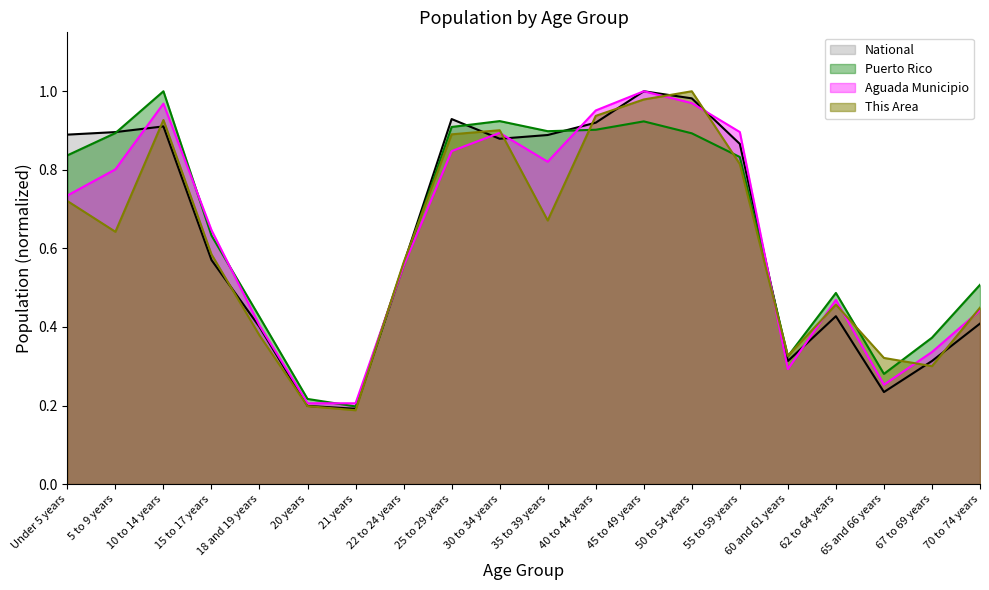

Is the value of Puerto Rico (line) at 60 and 61 years greater than the value of This Area (line) at Under 5 years?

No